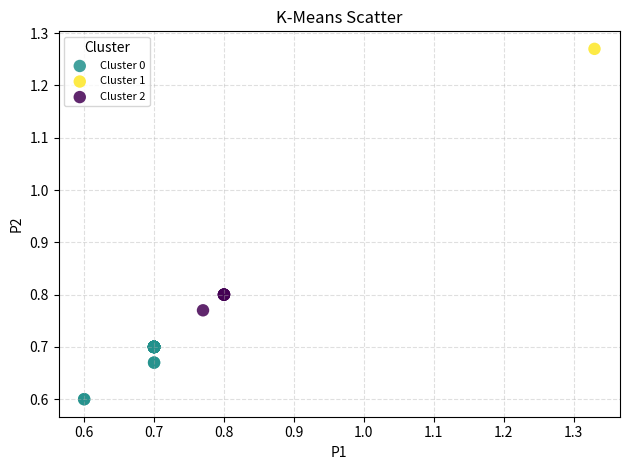

Which series contains the lowest Y value?

Cluster 0